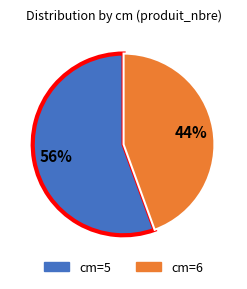

To the nearest percent, what is the average slice percentage?

50%